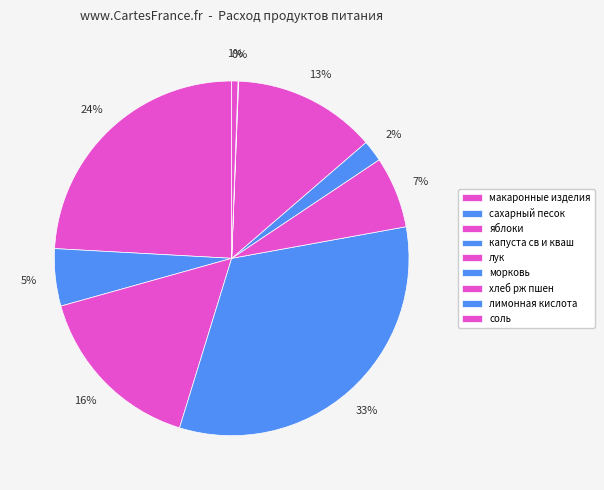

Which has a higher value, макаронные изделия or сахарный песок?

макаронные изделия